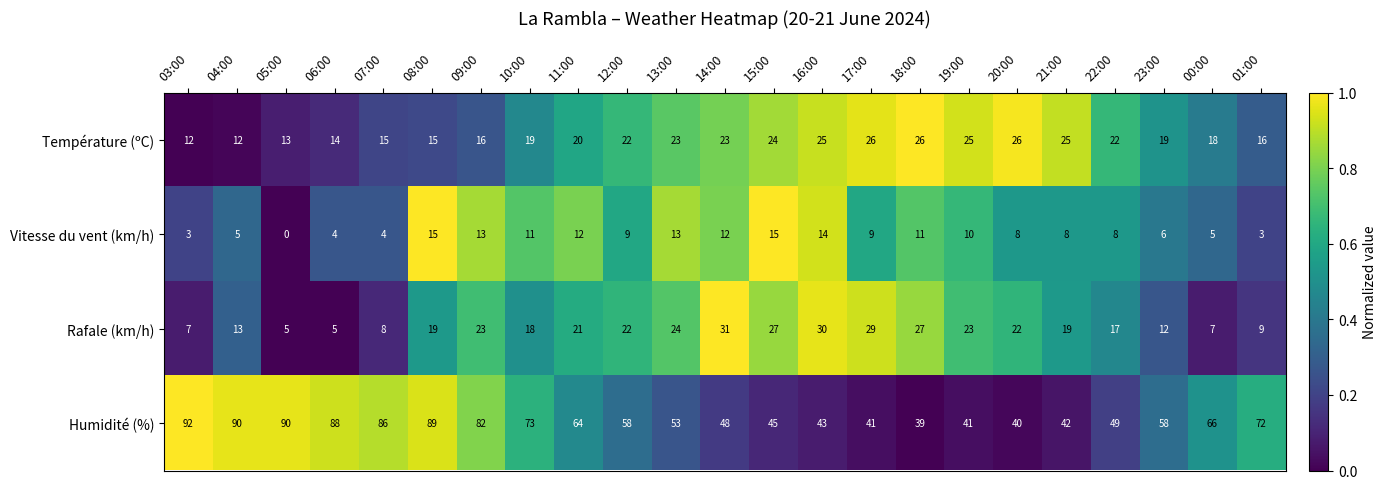

Rank the series by their maximum value, from highest to lowest.

Humidité (%), Rafale (km/h), Température (ºC), Vitesse du vent (km/h)